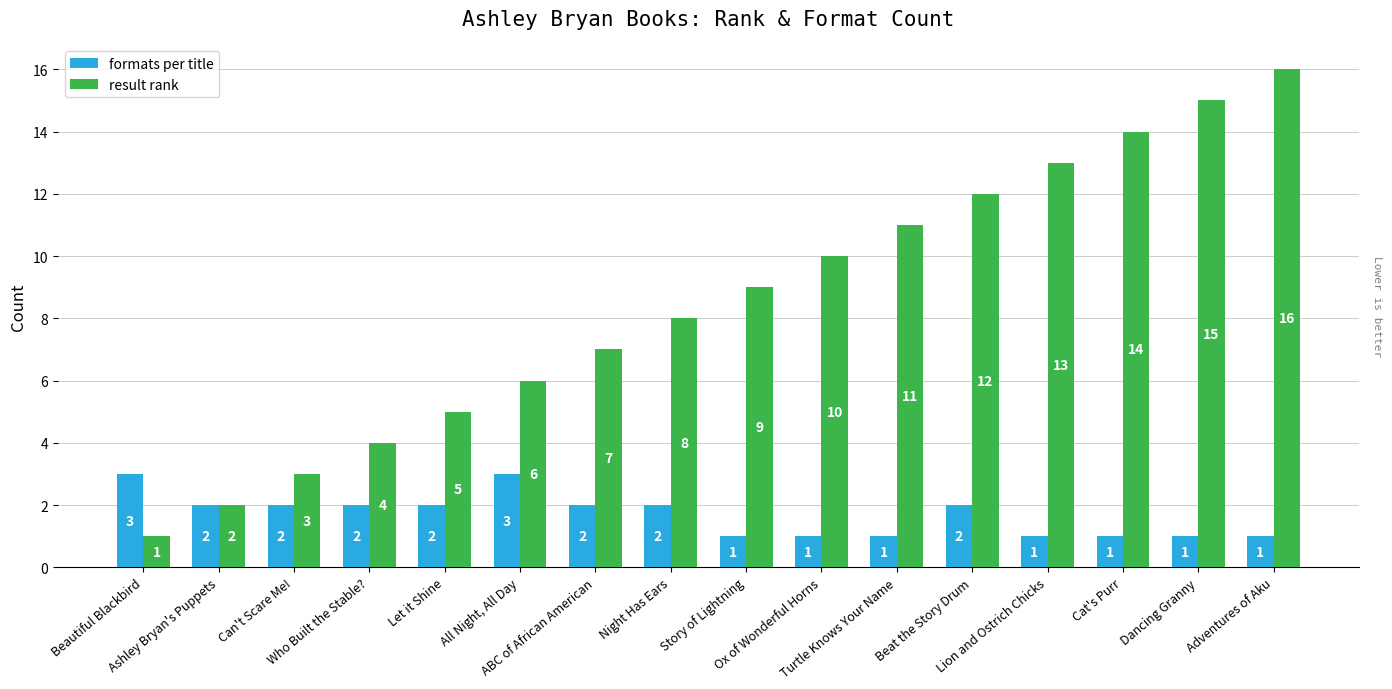

List the labels in order of result rank value, largest first.

Adventures of Aku, Dancing Granny, Cat's Purr, Lion and Ostrich Chicks, Beat the Story Drum, Turtle Knows Your Name, Ox of Wonderful Horns, Story of Lightning, Night Has Ears, ABC of African American, All Night, All Day, Let it Shine, Who Built the Stable?, Can't Scare Me!, Ashley Bryan's Puppets, Beautiful Blackbird